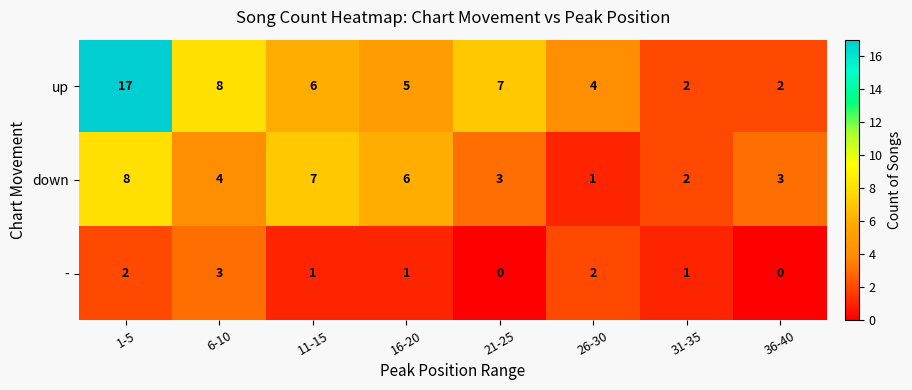

Which label corresponds to the largest value in the chart?

1-5